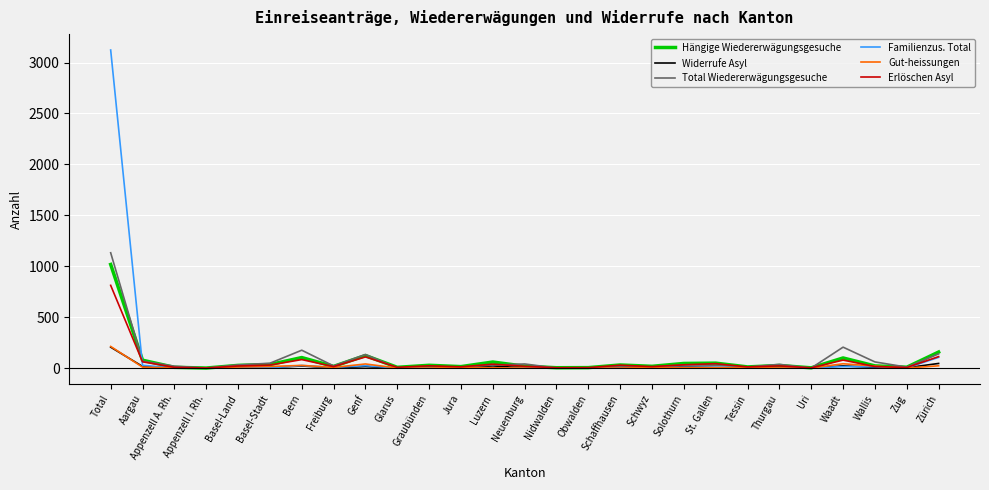

Which series has the widest spread of values?

Familienzus. Total